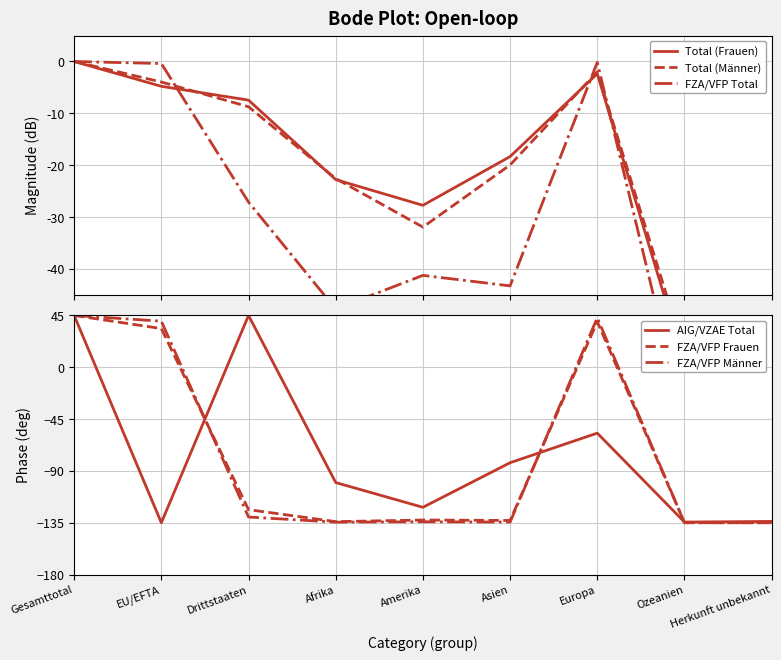

Which series ends up on top after the final intersection of FZA/VFP Frauen and FZA/VFP Total?

FZA/VFP Total